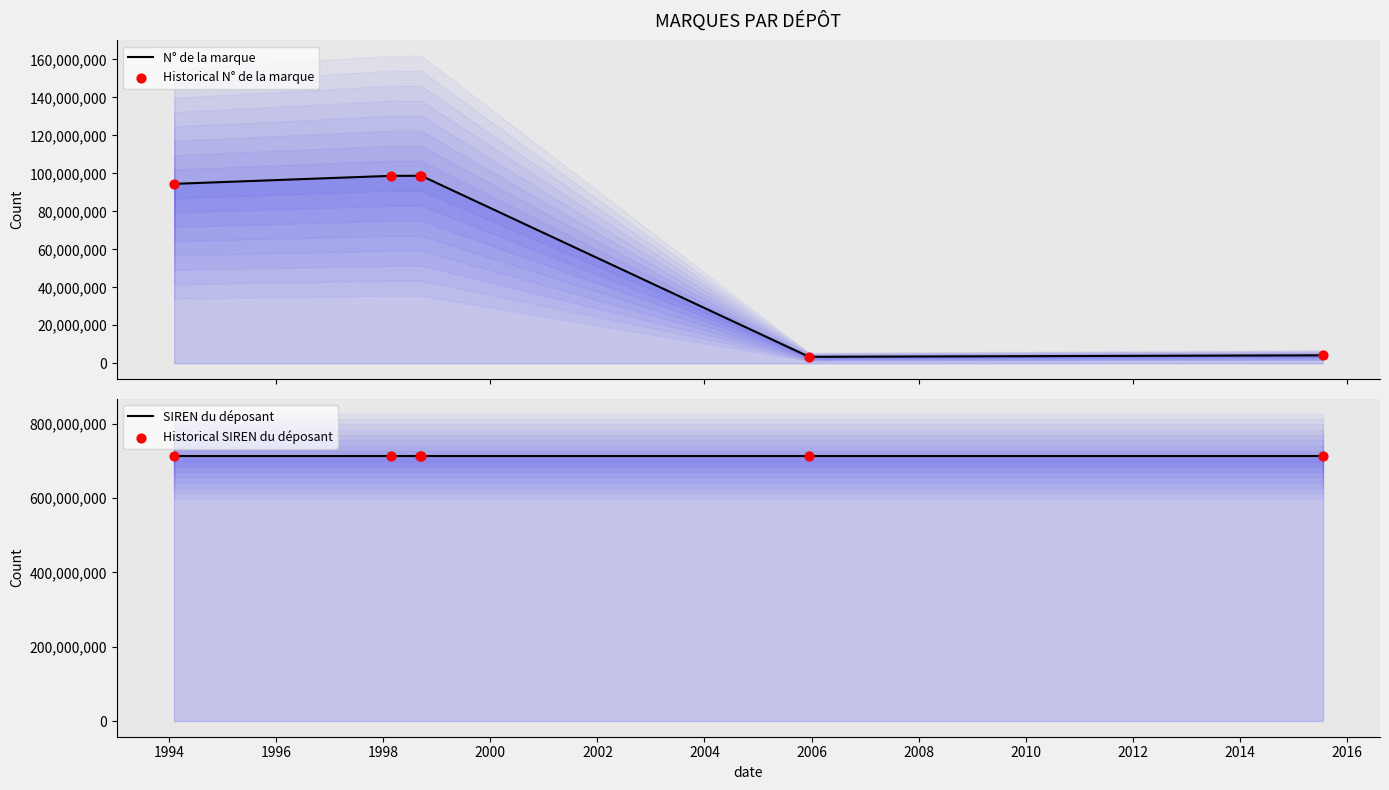

Which series reaches the minimum Y coordinate?

N° de la marque